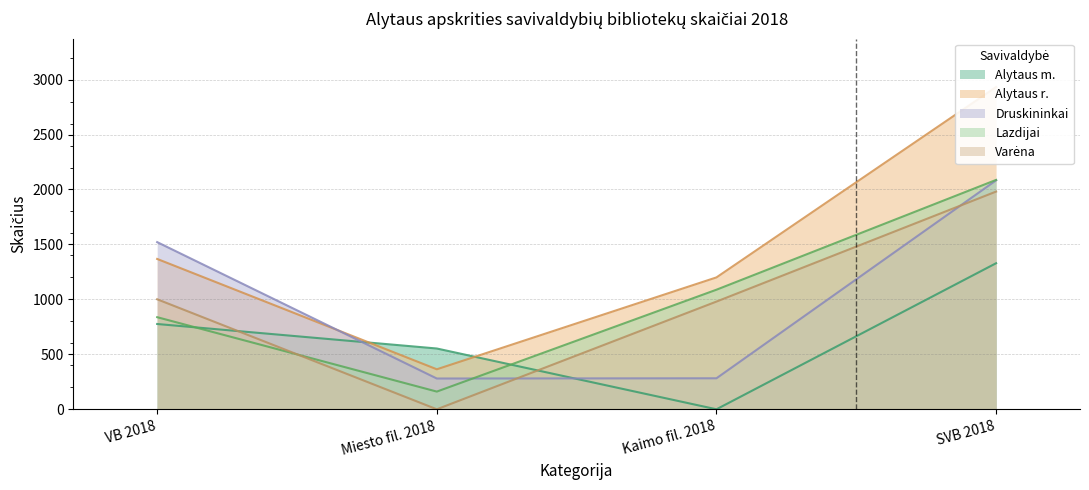

True or false: Lazdijai and Alytaus r. cross at least once.

False